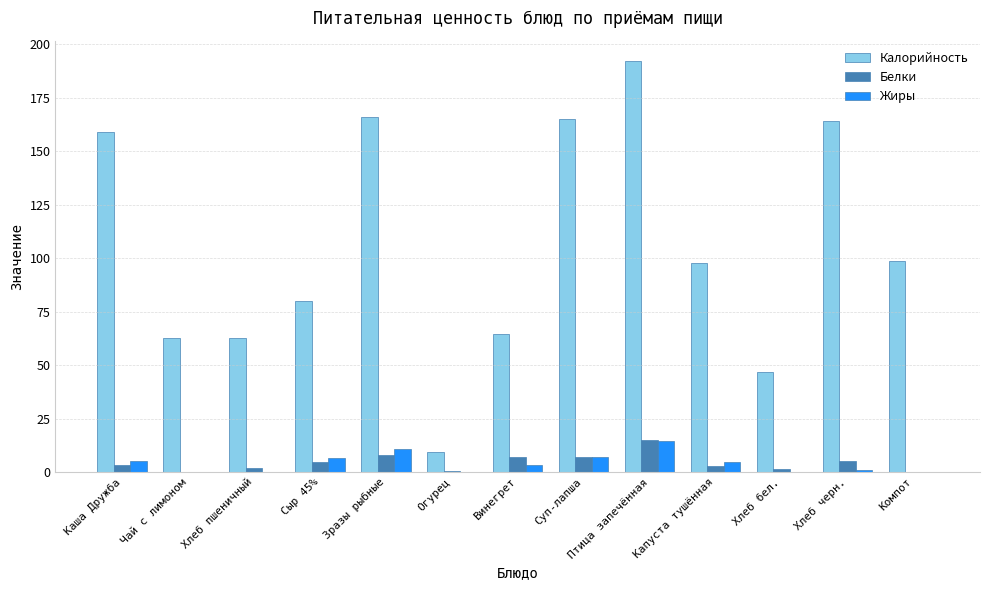

Which series has the largest range (max minus min)?

Калорийность